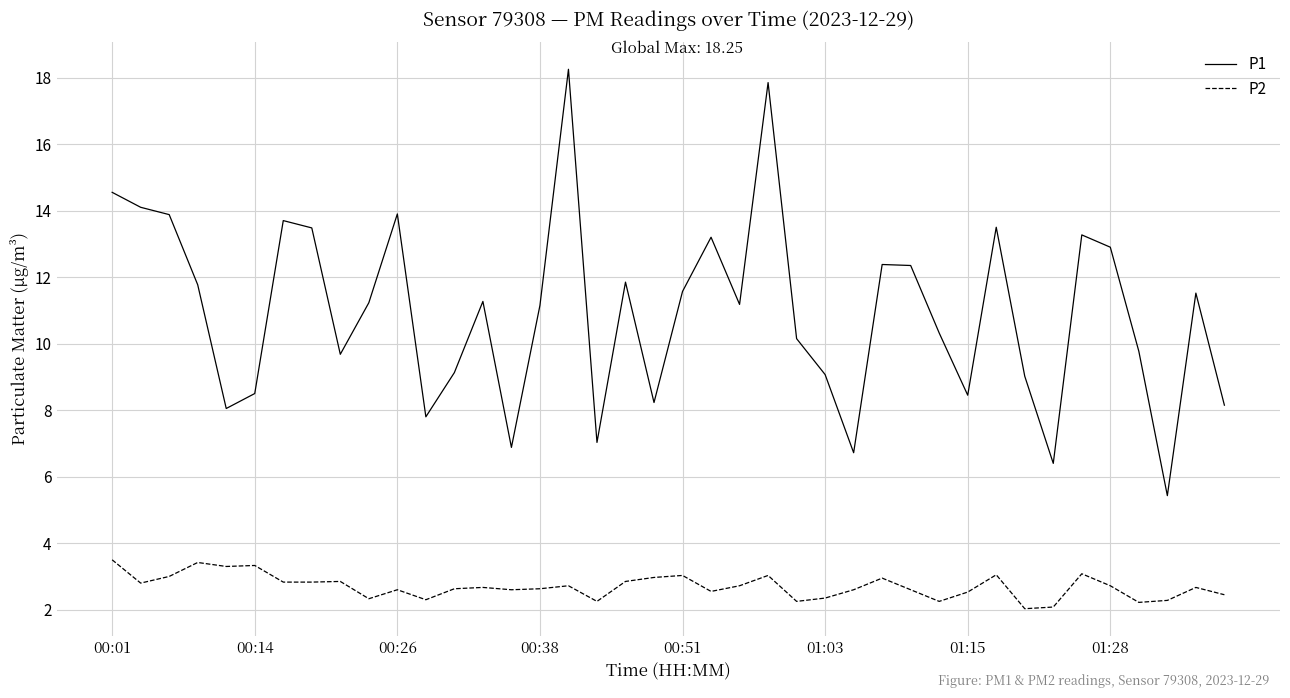

Which series has the largest range (max minus min)?

P1